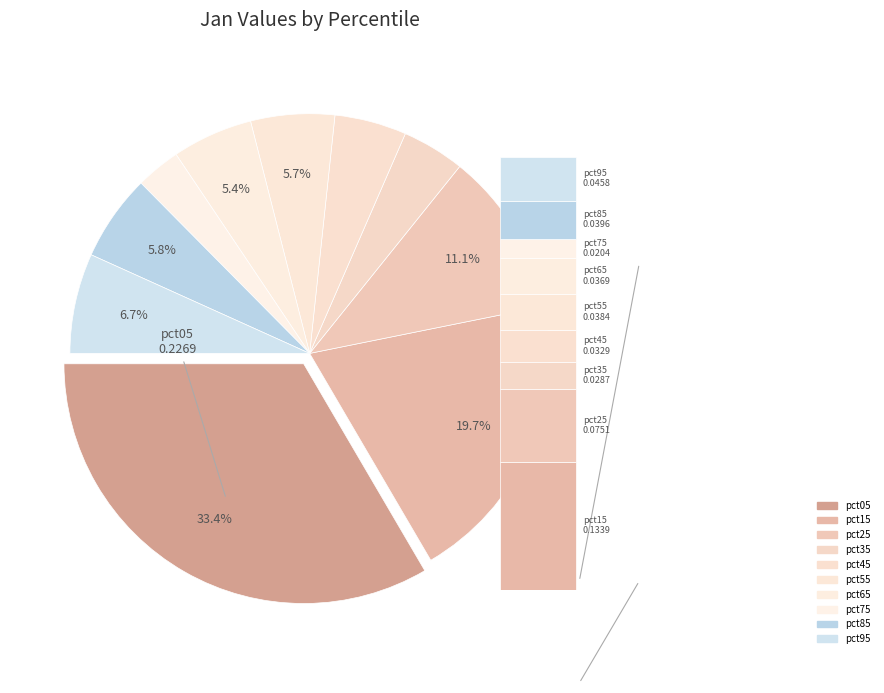

What portion of the pie excludes pct05?

66.6%